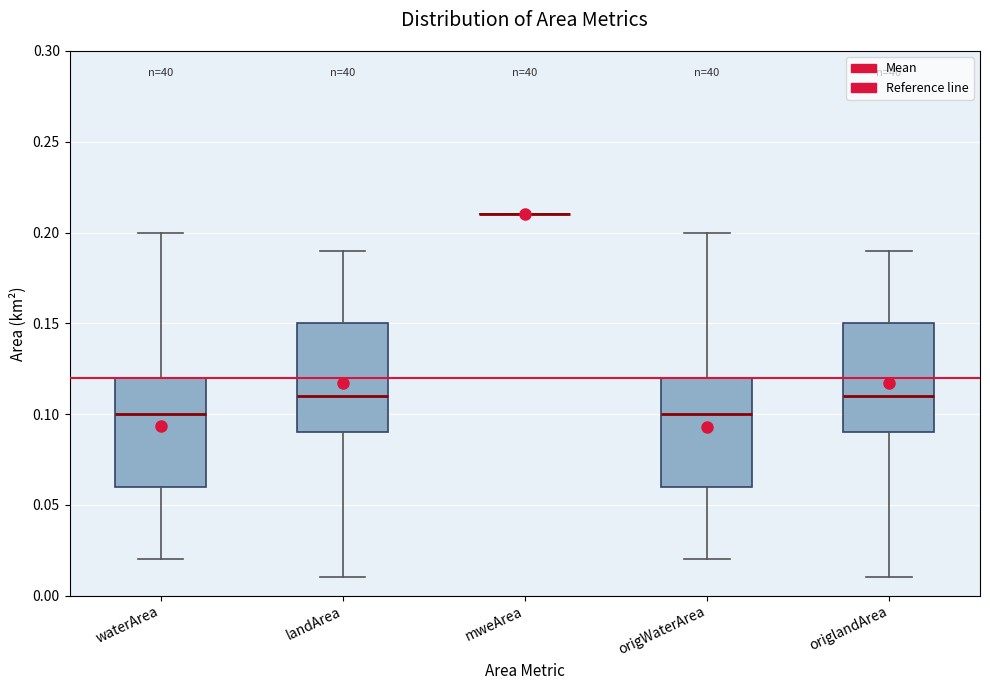

Reading left to right, transcribe this box plot: for each box, give where its median line is, the range the box spans, and where its two whiskers end, as read against the y-axis. The values are not printed on the chart, so give them approximately, as read against the axis.

waterArea: median 0.10, box 0.06 to 0.12, whiskers 0.02 to 0.20
landArea: median 0.11, box 0.09 to 0.15, whiskers 0.01 to 0.19
mweArea: box collapsed to a line at 0.21, whiskers 0.21 to 0.21
origWaterArea: median 0.10, box 0.06 to 0.12, whiskers 0.02 to 0.20
origlandArea: median 0.11, box 0.09 to 0.15, whiskers 0.01 to 0.19